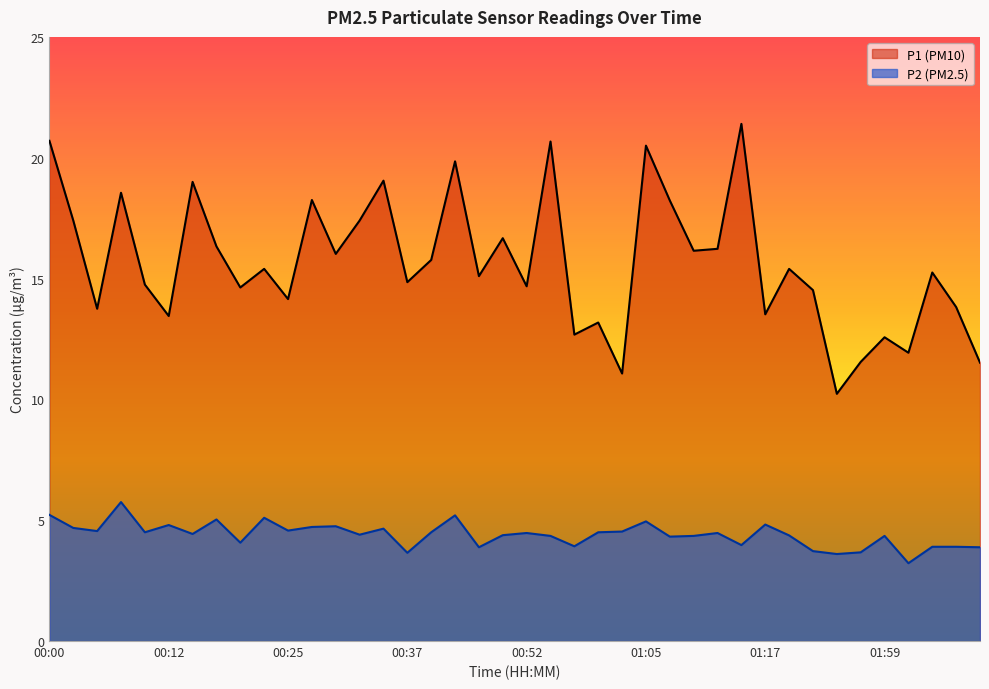

What is the maximum value shown in the chart?

21.4